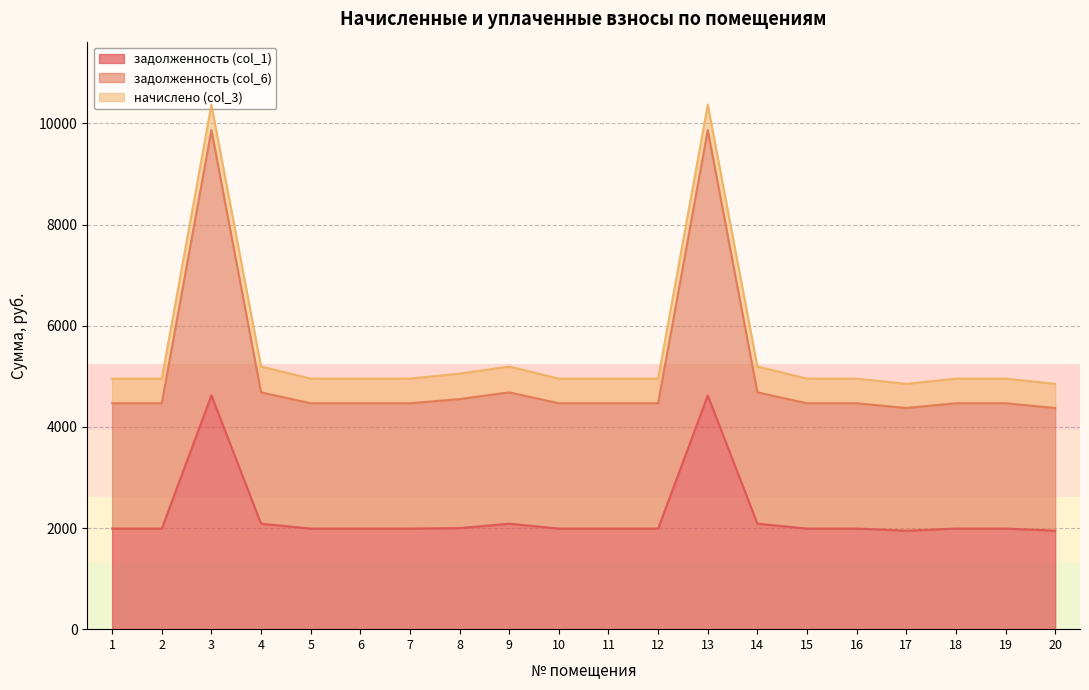

What are all the series names shown in the legend?

задолженность (col_1), задолженность (col_6), начислено (col_3)